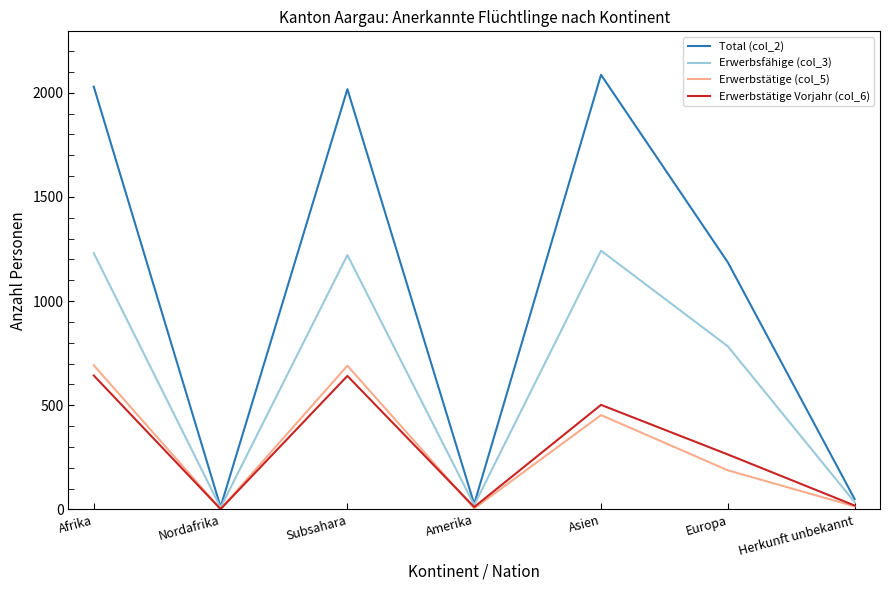

What is the maximum value for Erwerbstätige (col_5)?

692